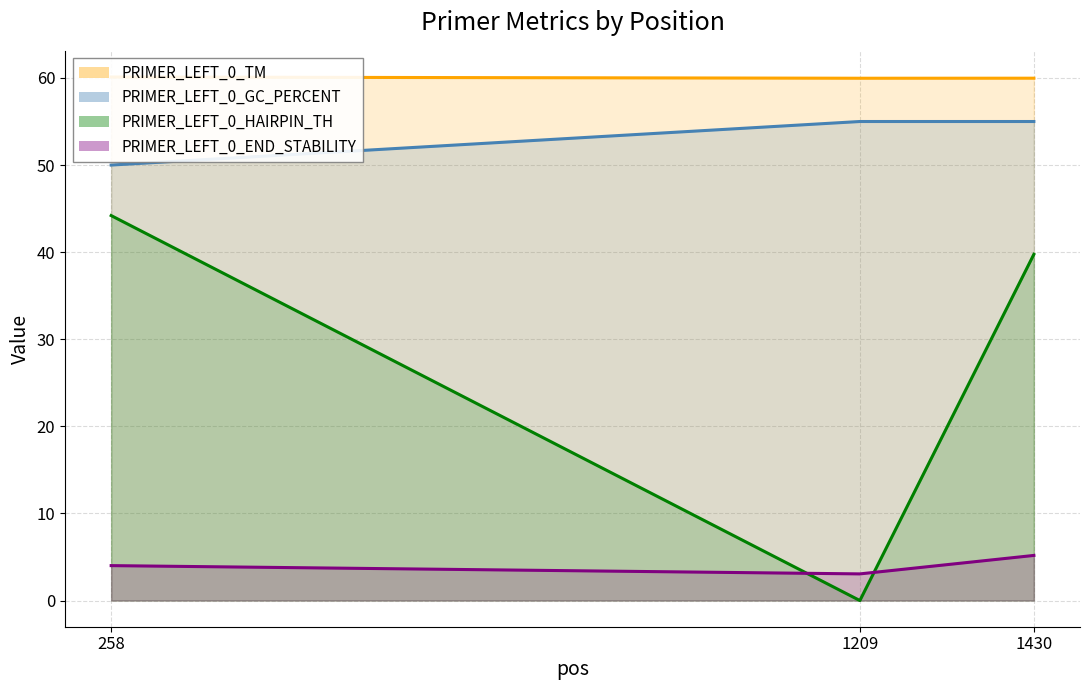

Is it true that PRIMER_LEFT_0_GC_PERCENT equals 55.0 at 1209?

True